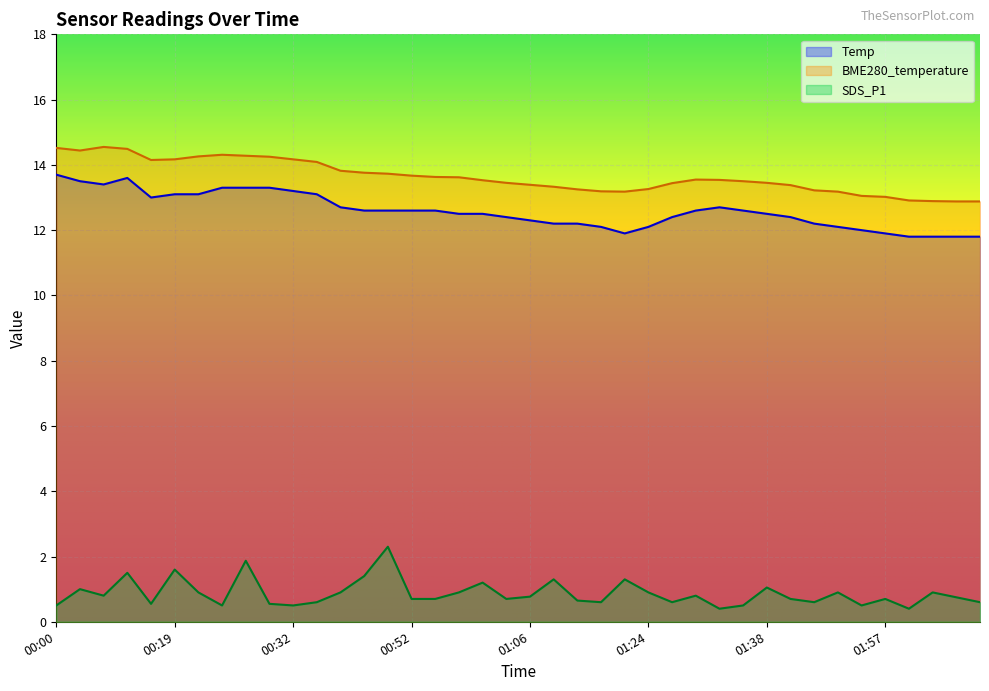

What position from the right is 00:03?

39